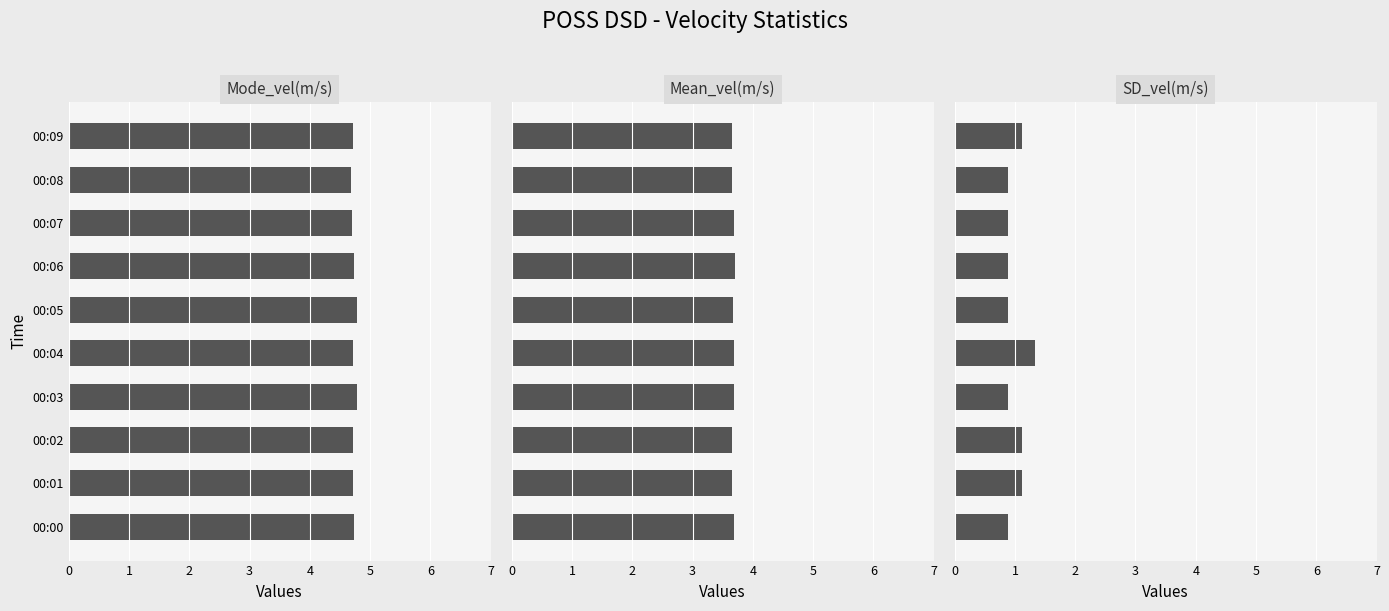

How many bars are there in total?

30